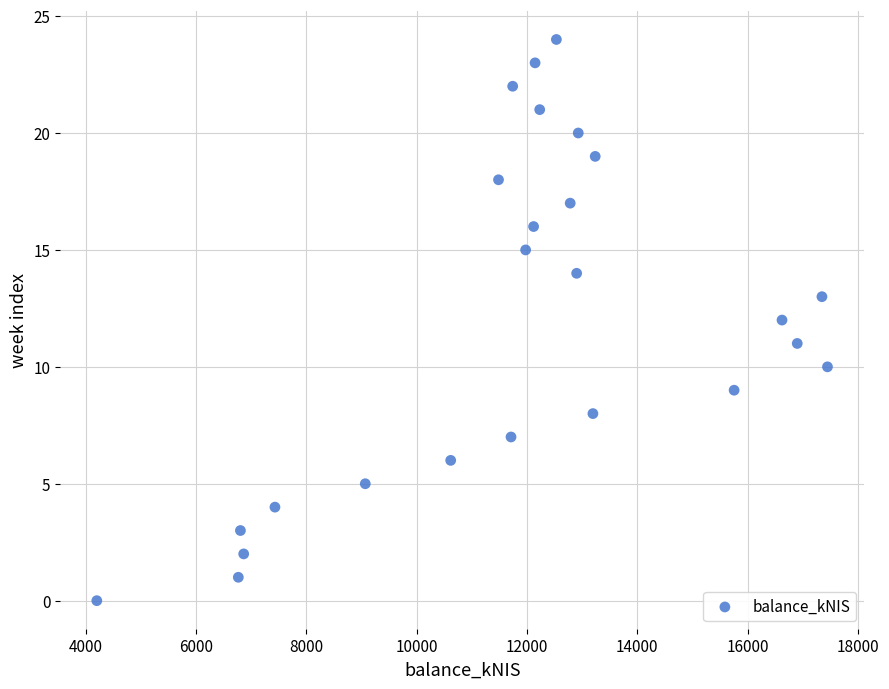

What is the range of Y values (max minus min)?

24